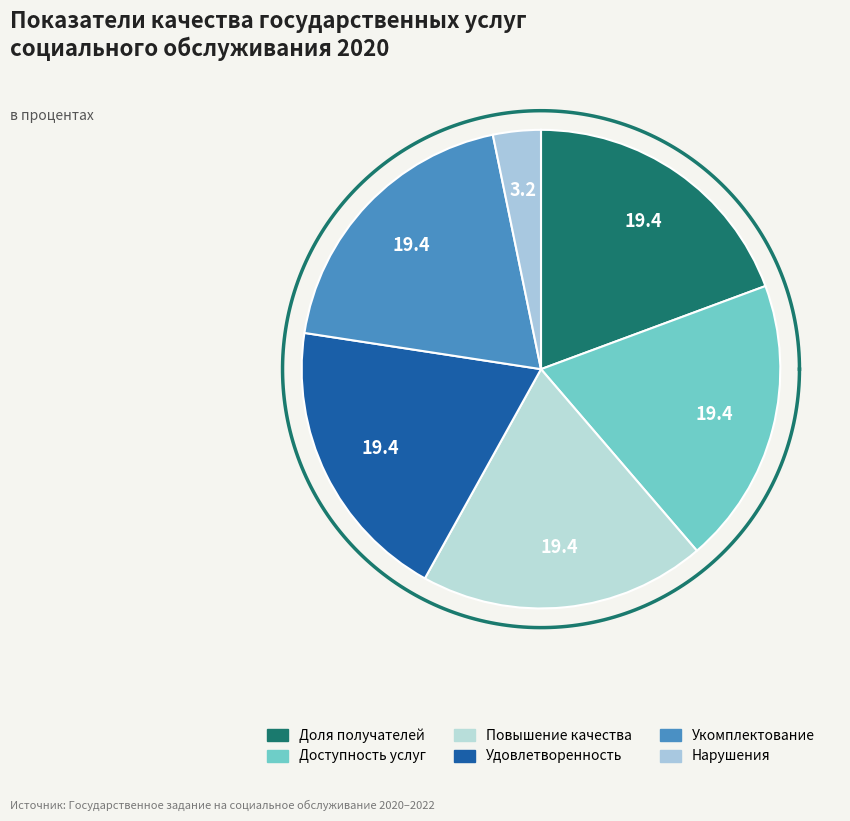

How many segments does this pie chart have?

6